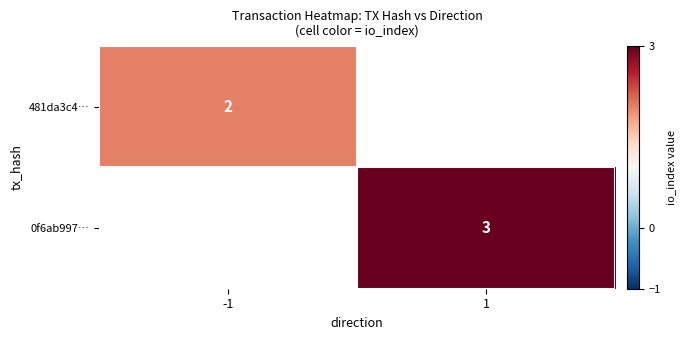

Is it true that 481da3c4… equals 1 at -1?

False